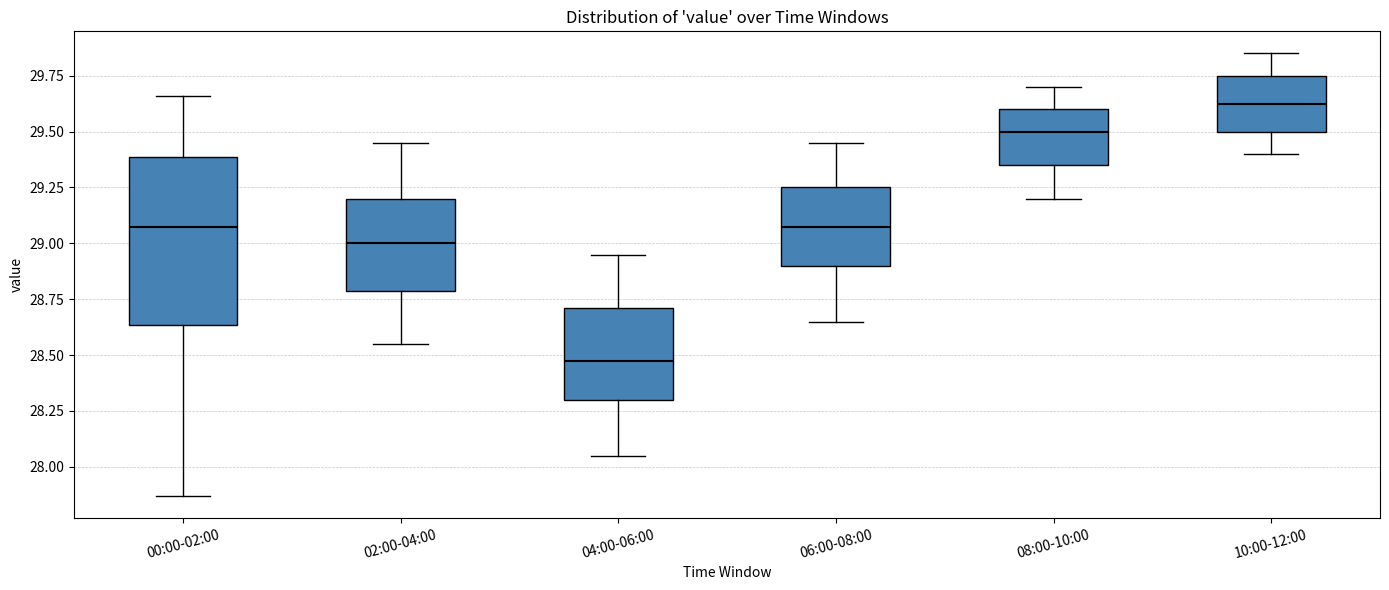

Which box has the highest median line?

10:00-12:00